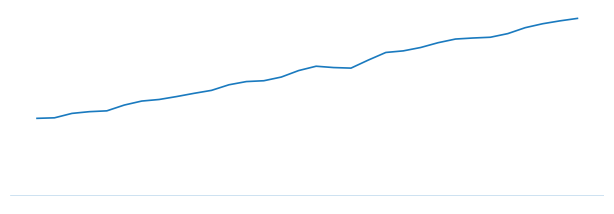

Does the chart display data point markers on the line(s)?

No